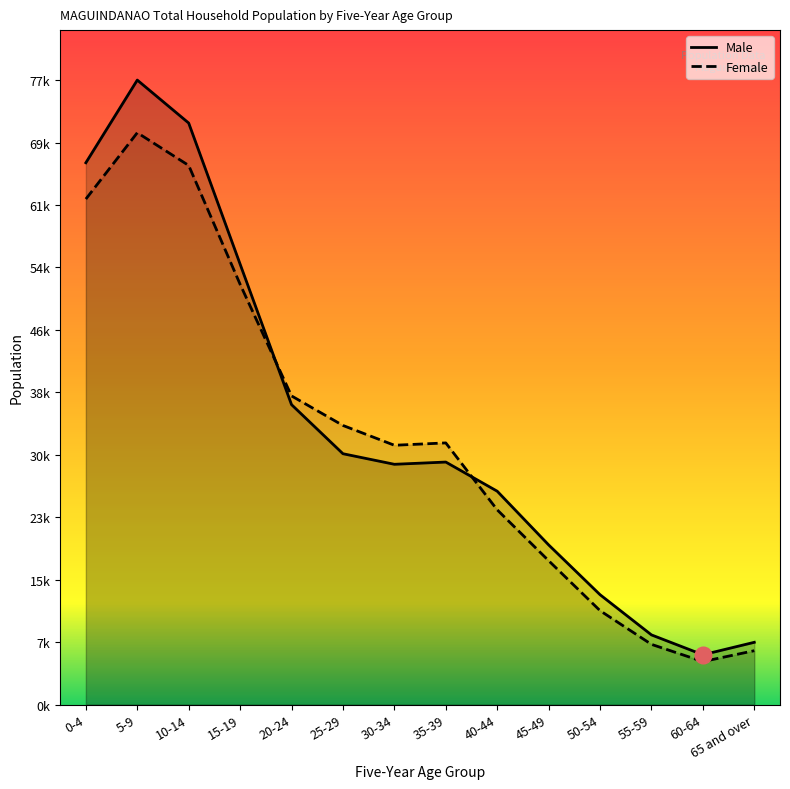

Rank the categories by Female value from lowest to highest.

60-64, 65 and over, 55-59, 50-54, 45-49, 40-44, 30-34, 35-39, 25-29, 20-24, 15-19, 0-4, 10-14, 5-9